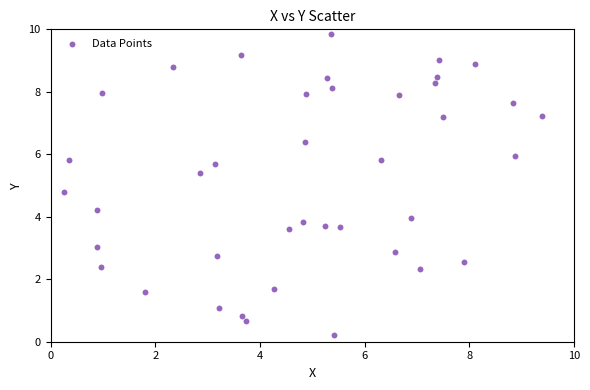

What is the range of X values (max minus min)?

9.1